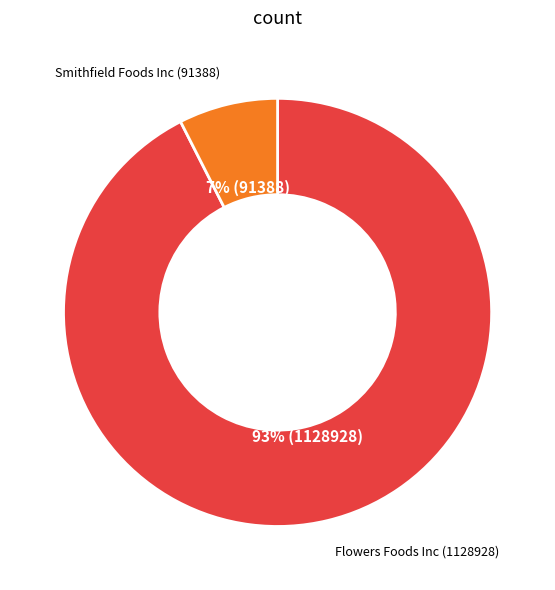

Between Flowers Foods Inc (1128928) and Smithfield Foods Inc (91388), which is larger?

Flowers Foods Inc (1128928)